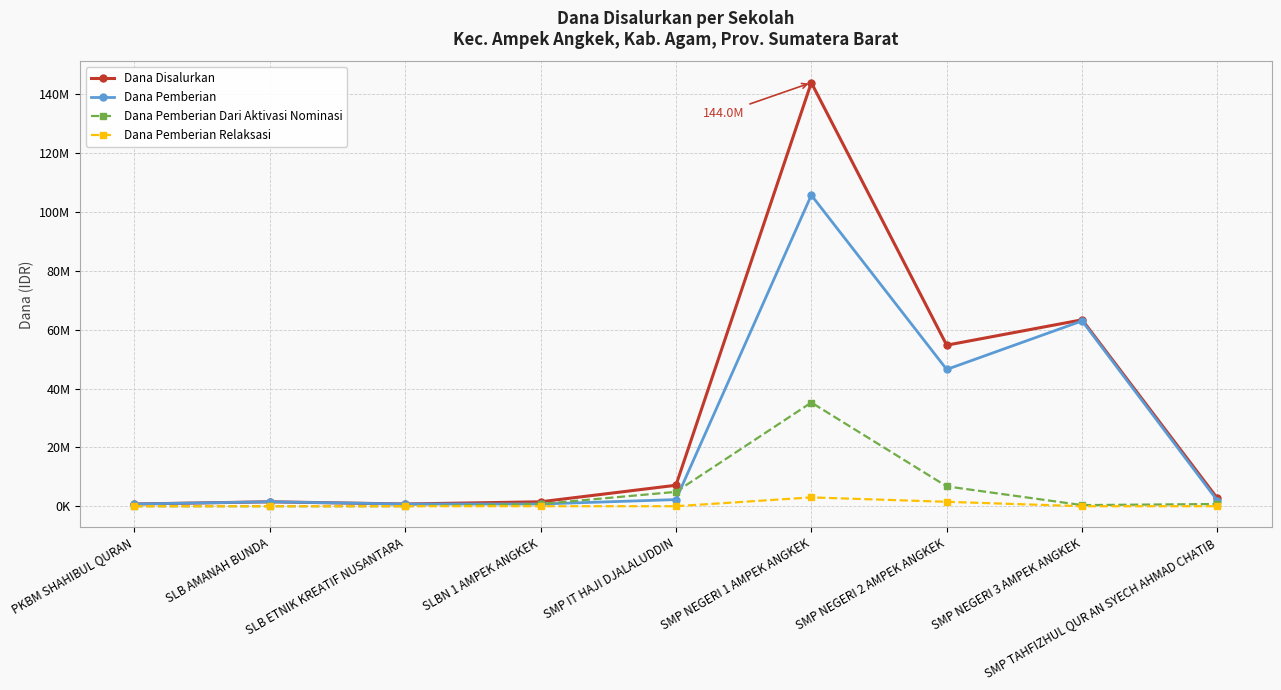

What is the average value of the Dana Pemberian series?

24791667